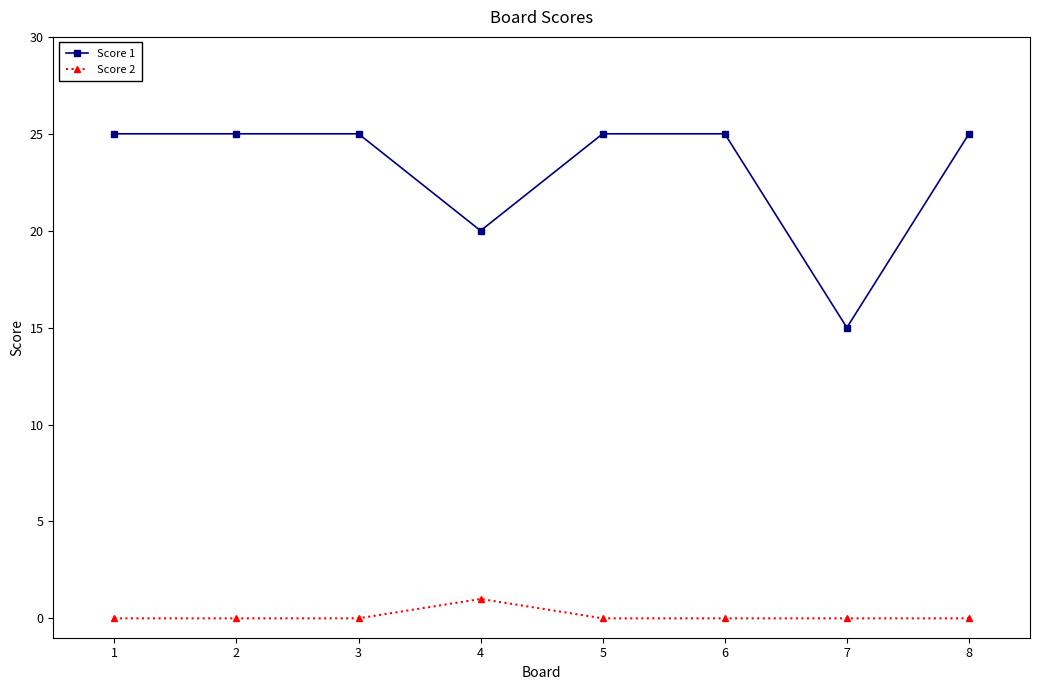

Reading left to right, list all the values displayed in this chart.

Score 1: 25	25	25	20	25	25	15	25
Score 2: 0	0	0	1	0	0	0	0